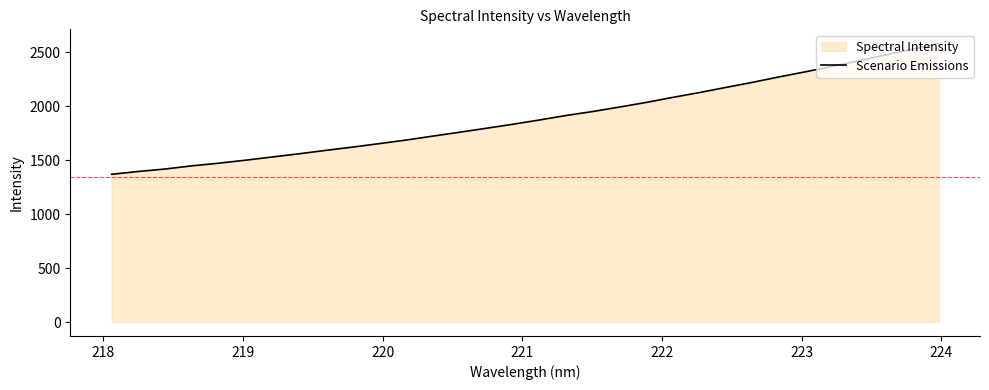

How many values are below 1871?

16